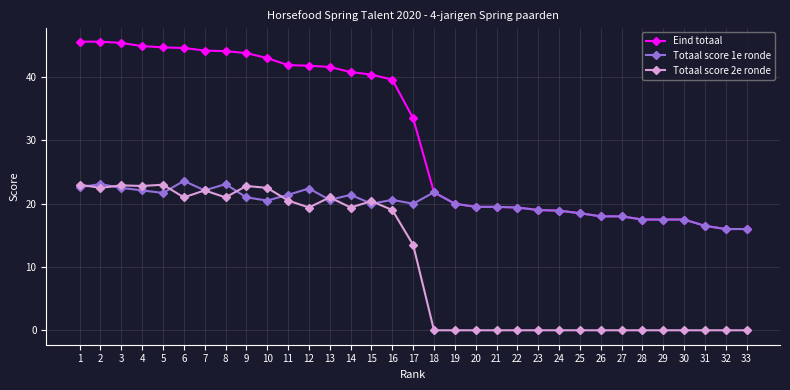

Which series changed the most between 1 and 18?

Eind totaal